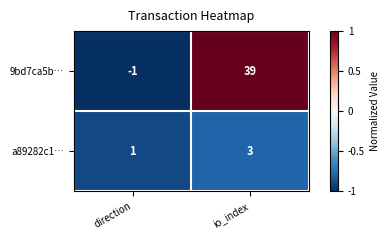

What is the spread (max minus min) of values at io_index?

36